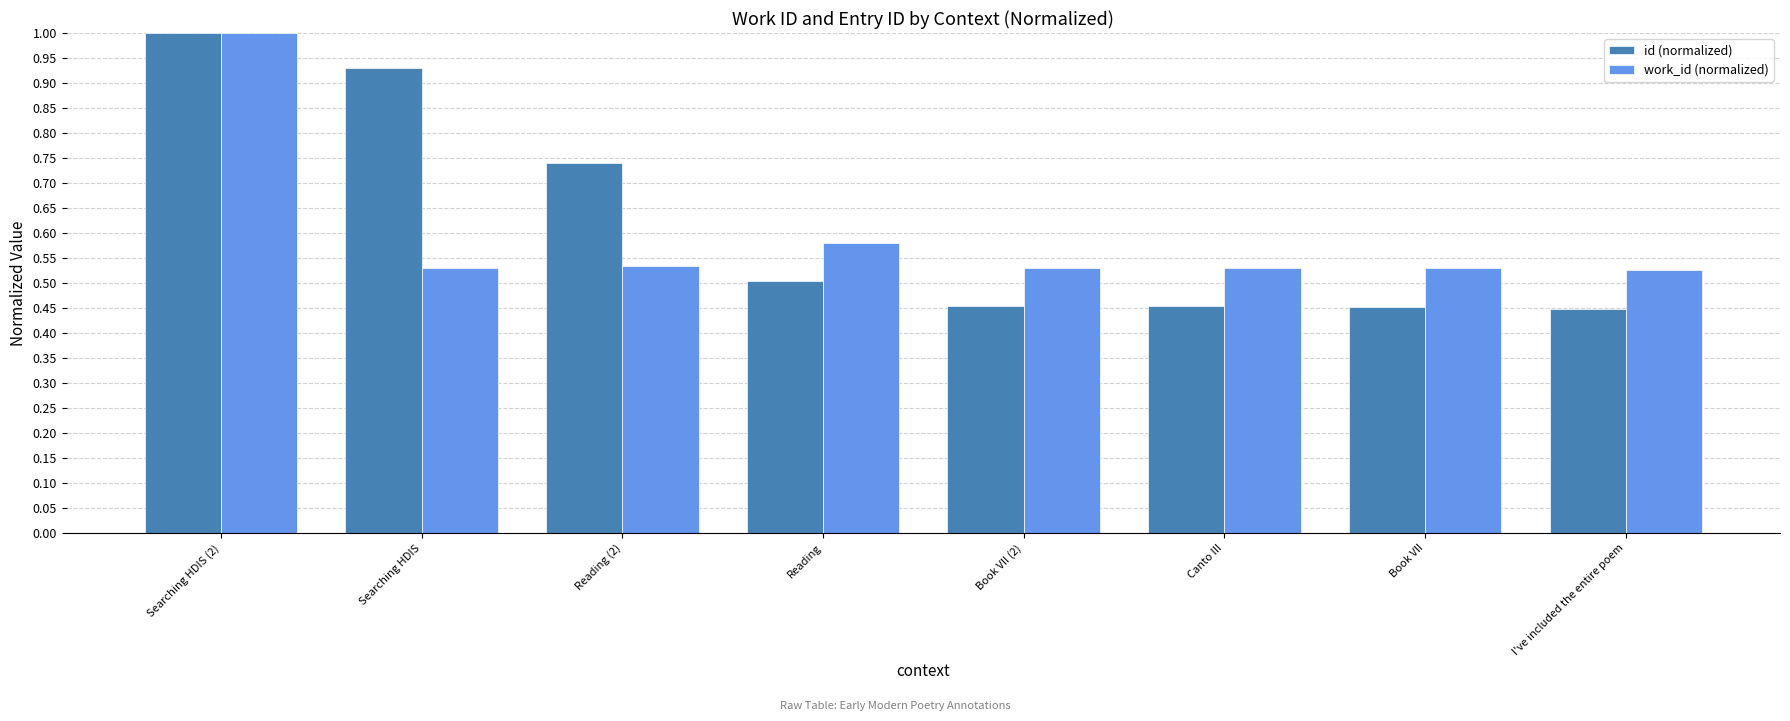

What is the sum of the work_id (normalized) values at Searching HDIS and Canto III?

1.1